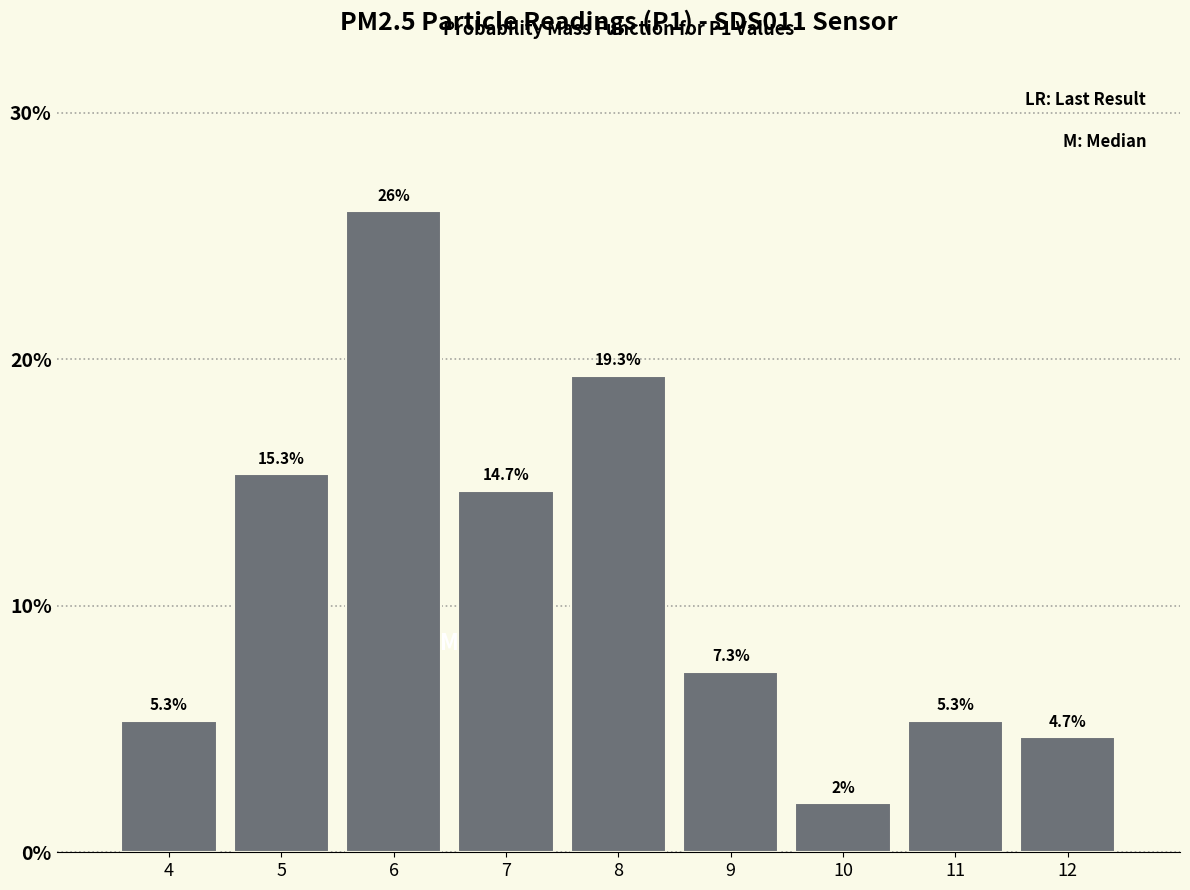

Are the bars horizontal?

No